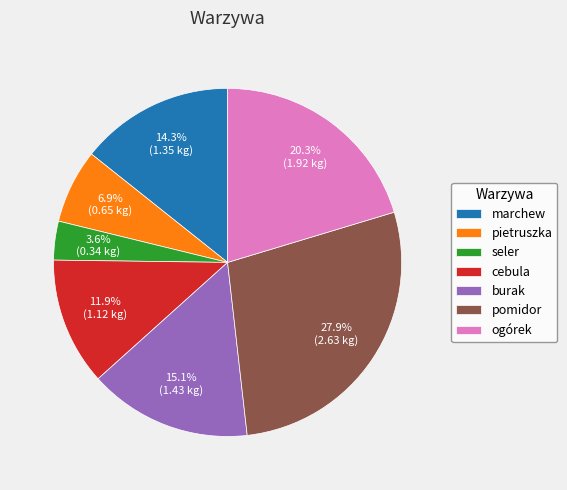

The pomidor slice represents 28% of the pie. True or false?

True